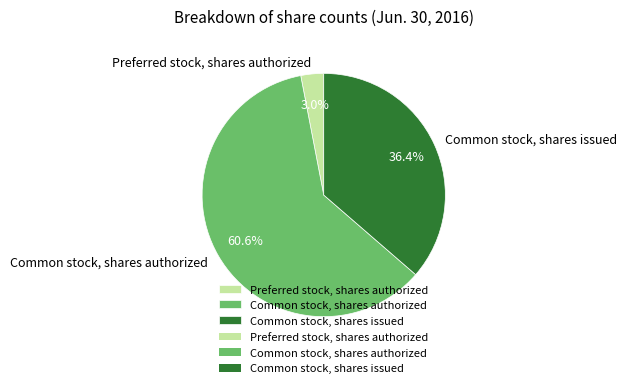

Which category has the smallest portion of the pie?

Preferred stock, shares authorized